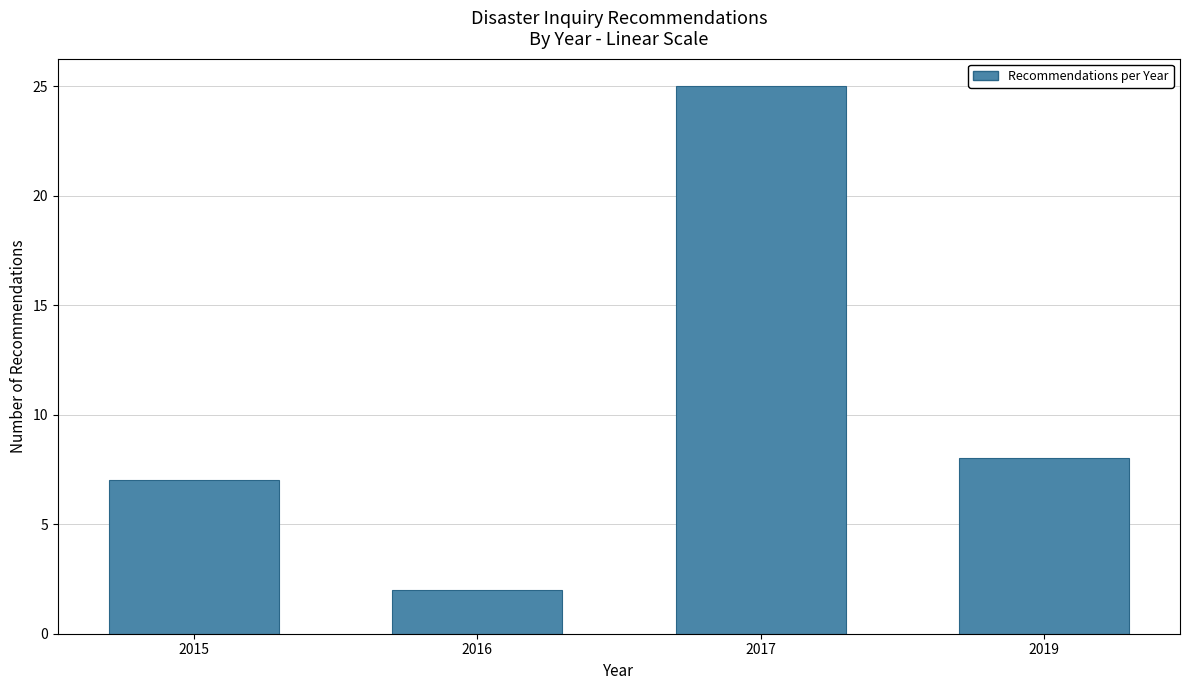

Reading left to right, extract all data points from this chart.

7	2	25	8